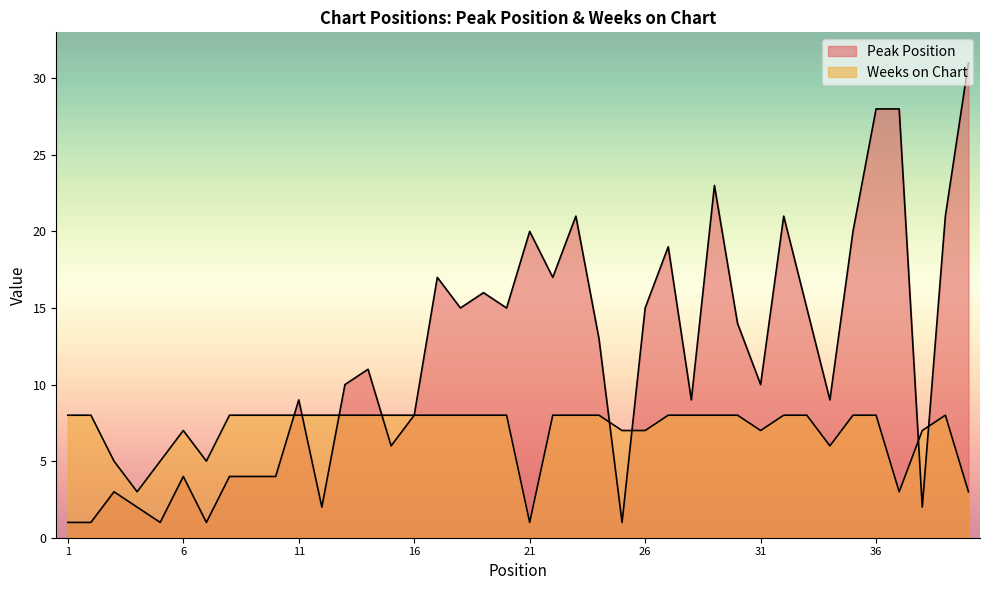

The value of Weeks on Chart at 20 is 8. True or false?

True